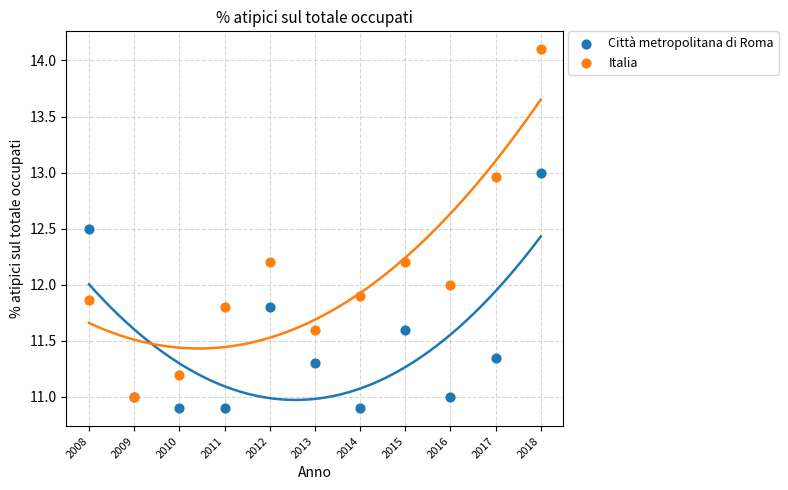

Which series contains the lowest Y value?

Città metropolitana di Roma